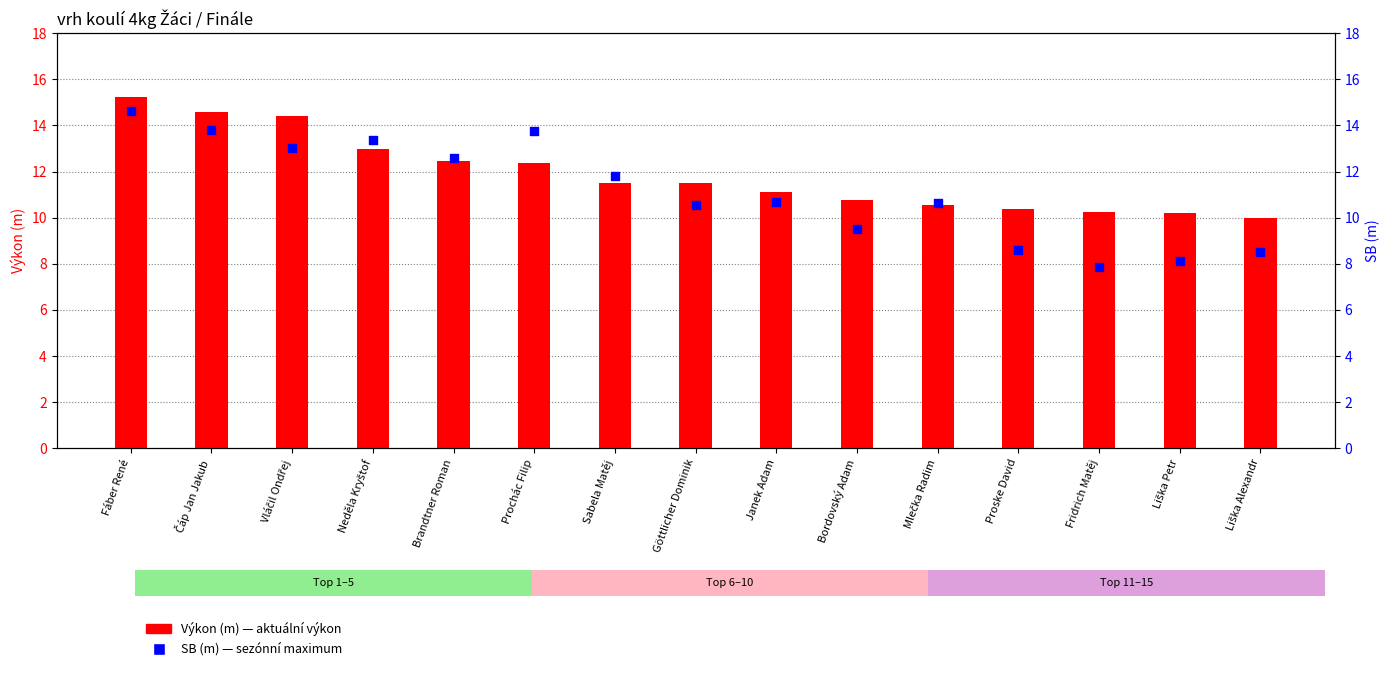

Which series has the largest total across all categories?

Výkon